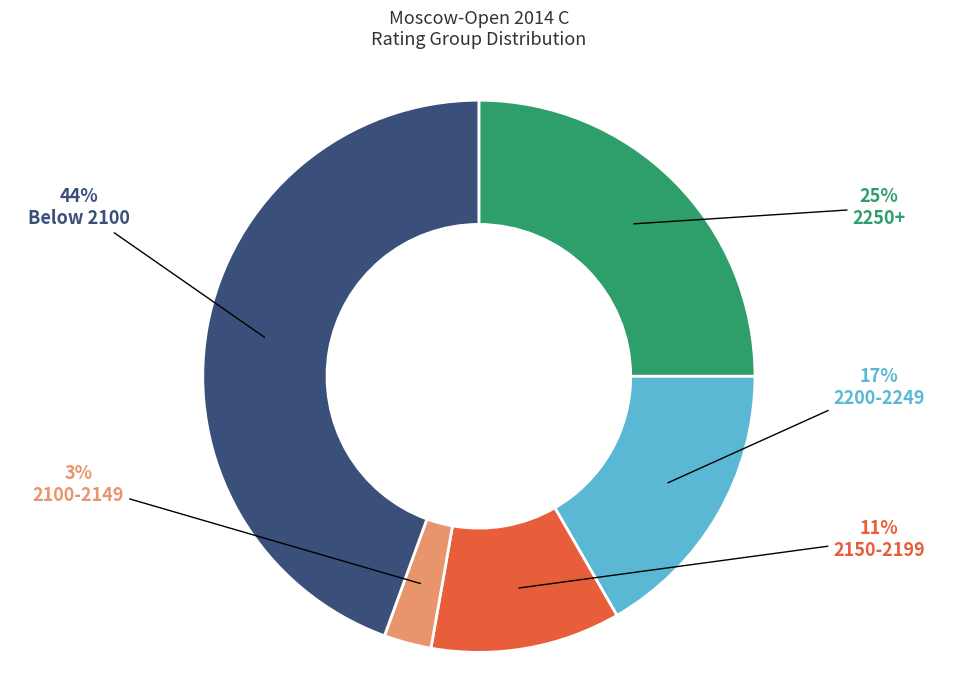

Is there any slice that represents more than half of the pie?

No